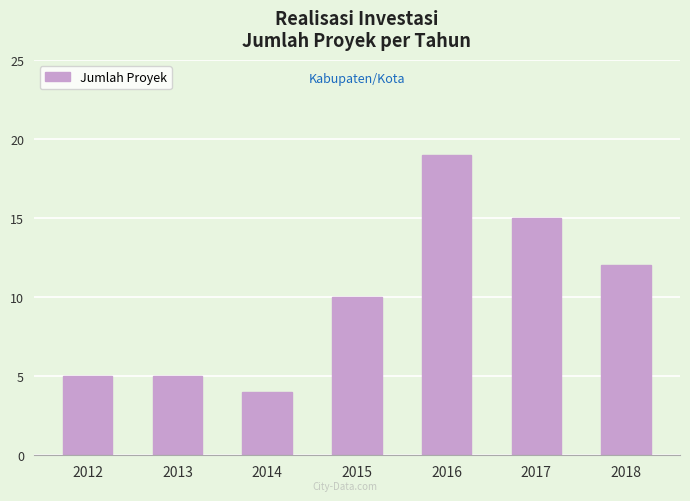

At which category does the chart reach its minimum across all series?

2014